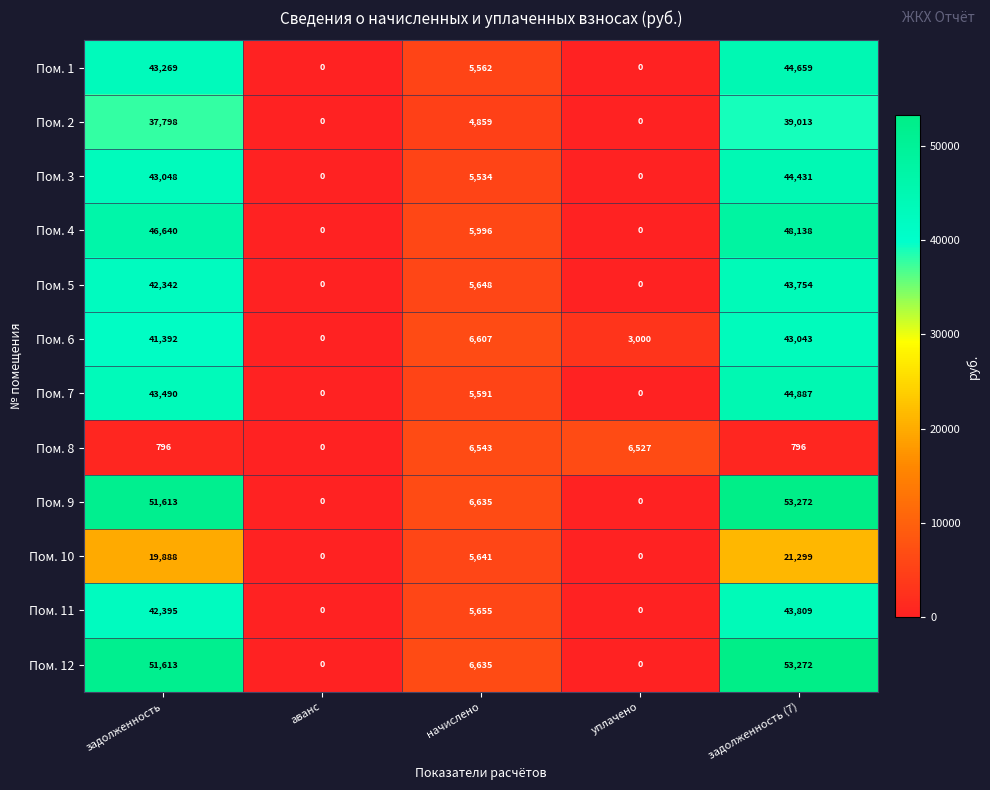

What is the total value across all series at начислено?

70906